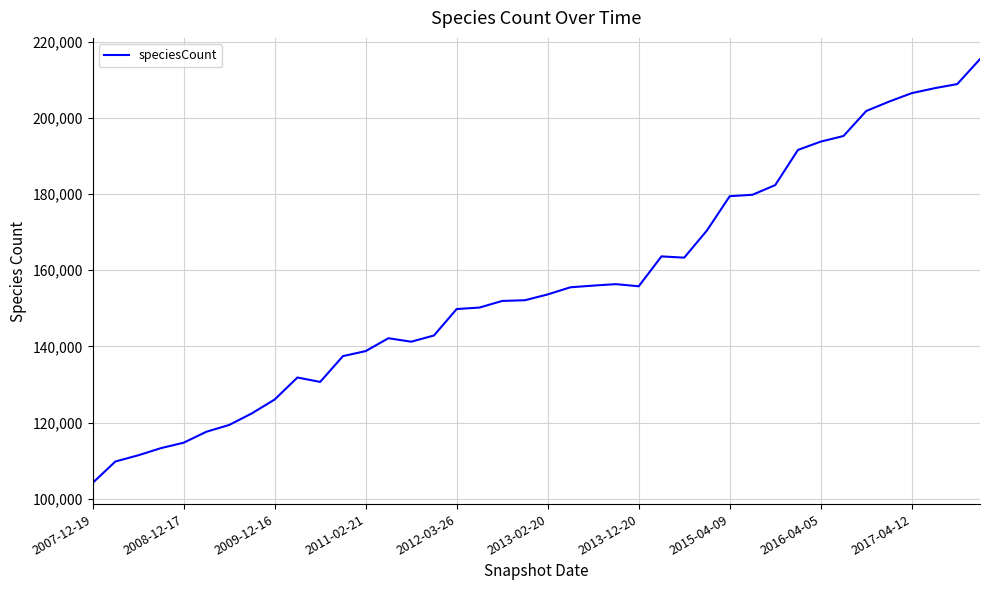

What is the minimum value shown in the chart?

104182